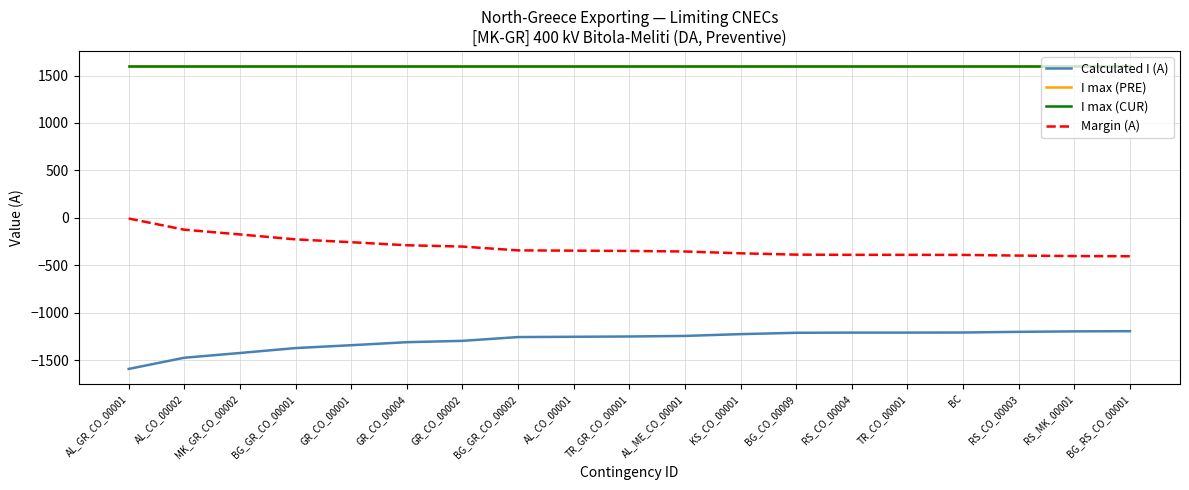

What is the minimum value for Margin (A)?

-405